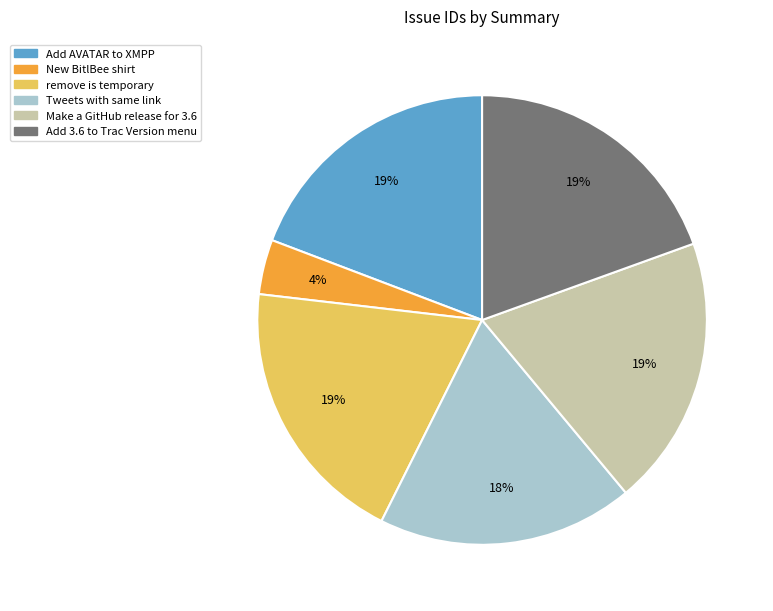

Is there any slice that represents more than half of the pie?

No